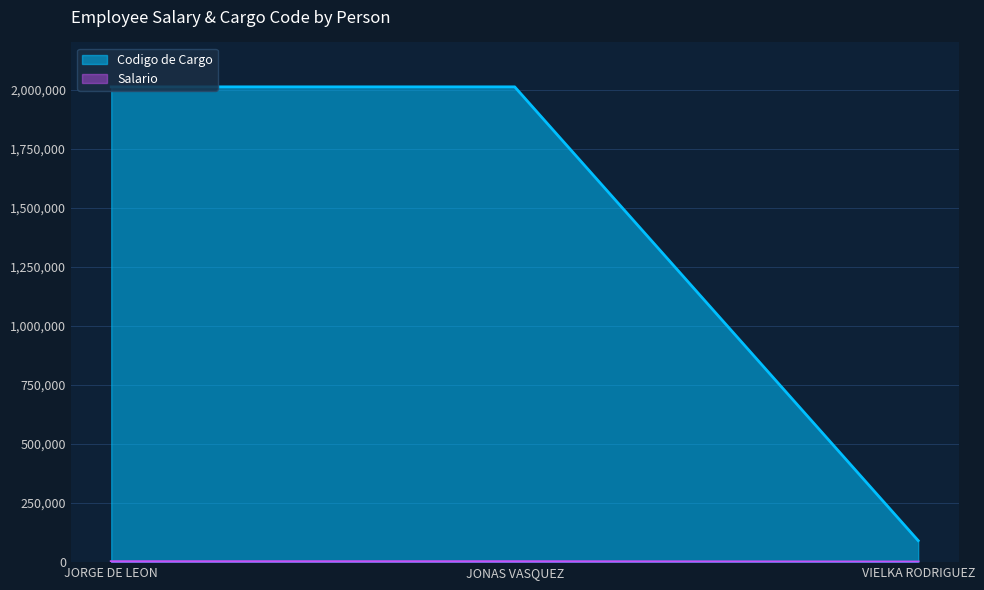

Which has a higher value, VIELKA RODRIGUEZ or JORGE DE LEON?

JORGE DE LEON